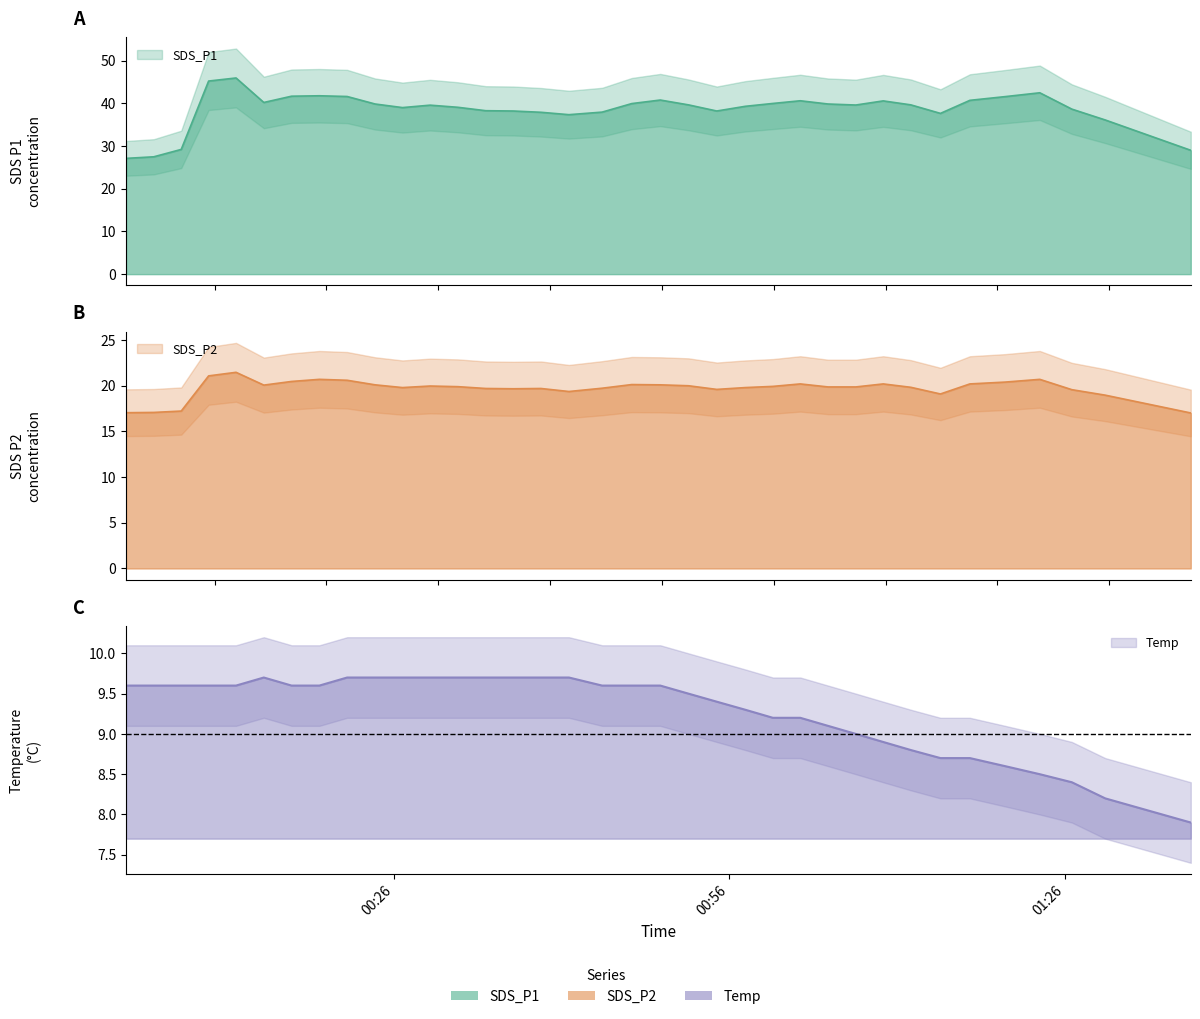

Where does the SDS_P1 series first go above 39?

2022/09/22 00:09:28